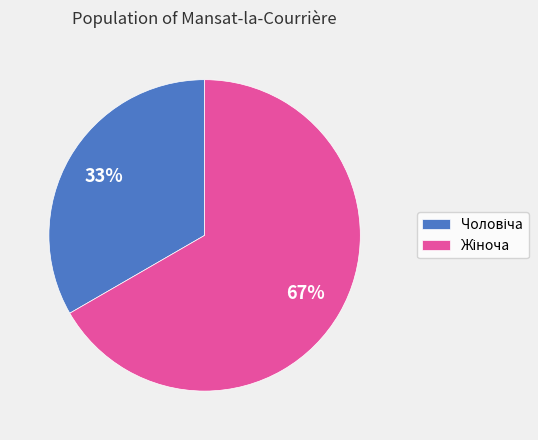

Does any single category account for the majority?

Yes